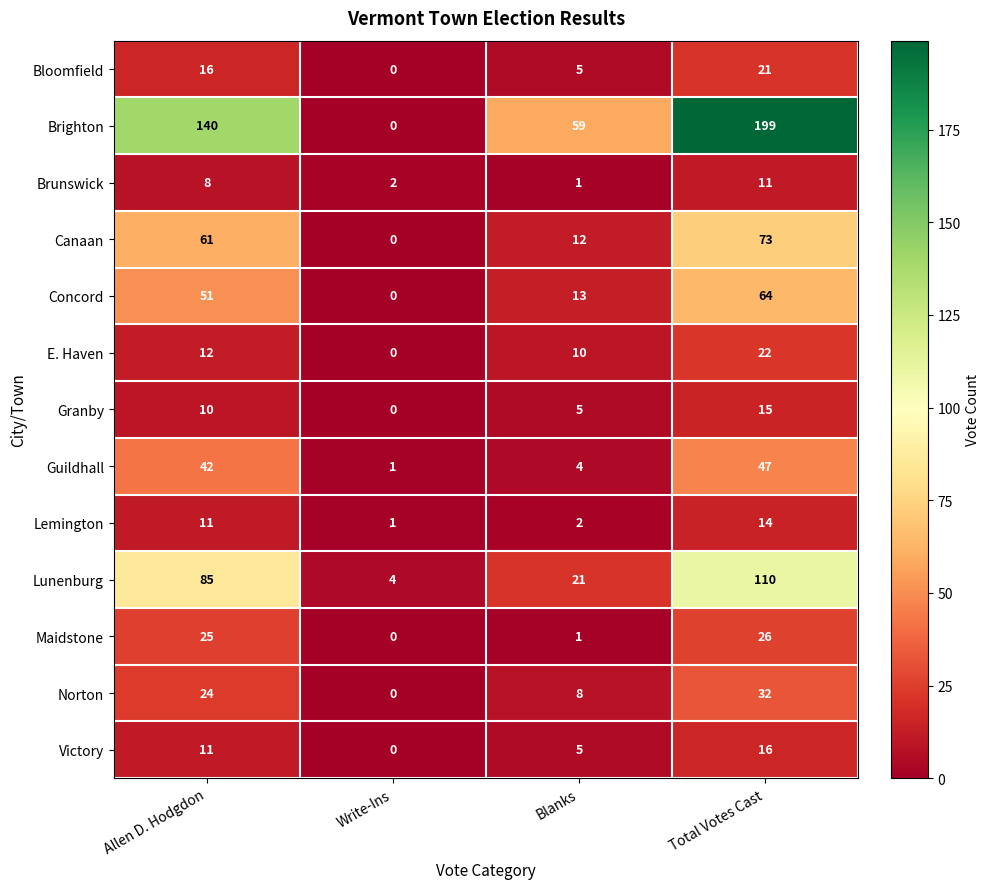

At how many categories does at least one series exceed 93?

2